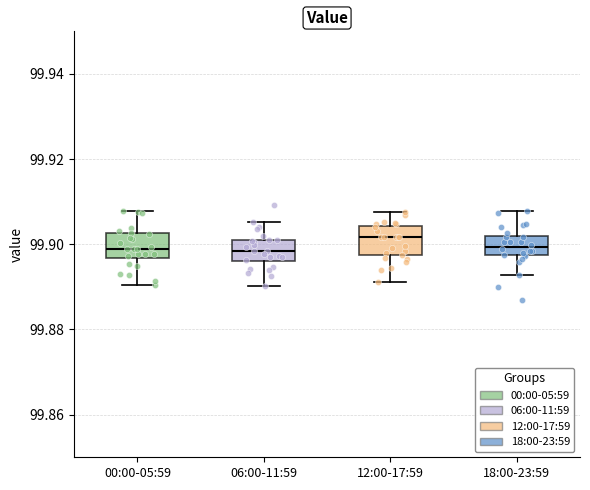

Reading left to right, read every box against the y-axis: the position of its median line, the range the box covers, and the ends of its whiskers. The values are not printed on the chart, so give them approximately, as read against the axis.

00:00-05:59: median 99.898, box 99.896 to 99.902, whiskers 99.890 to 99.908
06:00-11:59: median 99.898, box 99.896 to 99.900, whiskers 99.890 to 99.906
12:00-17:59: median 99.902, box 99.898 to 99.904, whiskers 99.892 to 99.908
18:00-23:59: median 99.900, box 99.898 to 99.902, whiskers 99.892 to 99.908